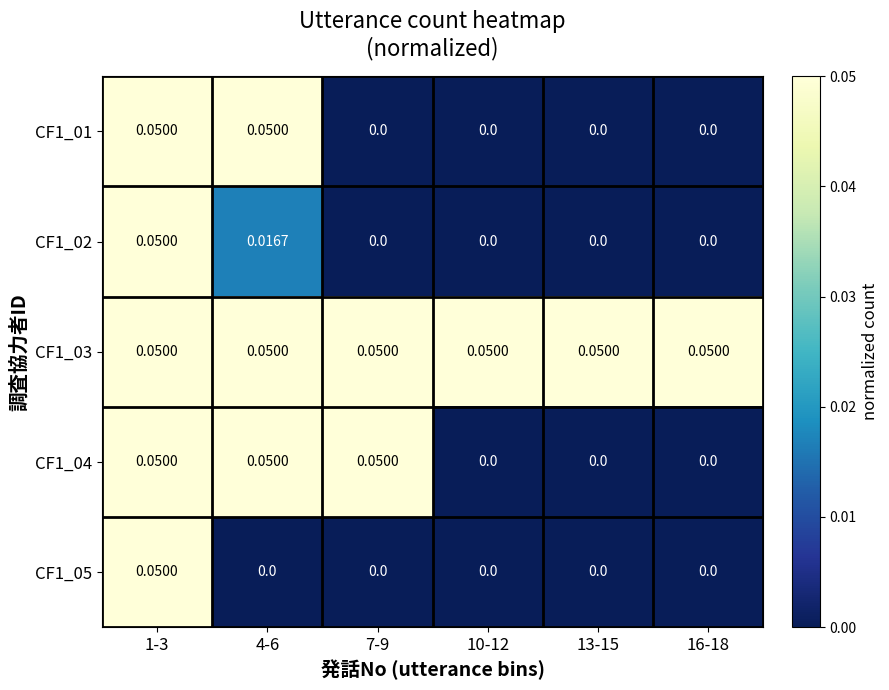

Is the value of CF1_03 at 16-18 greater than the value of CF1_02 at 7-9?

Yes